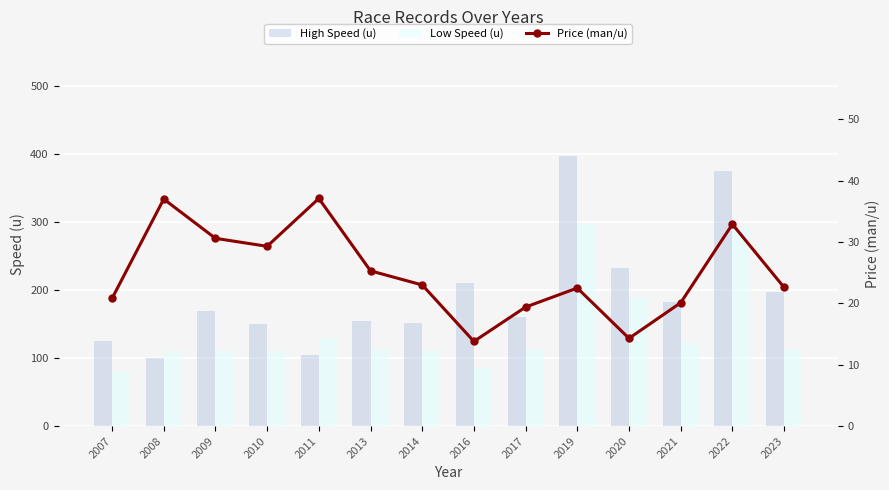

At how many categories does at least one series exceed 384?

1